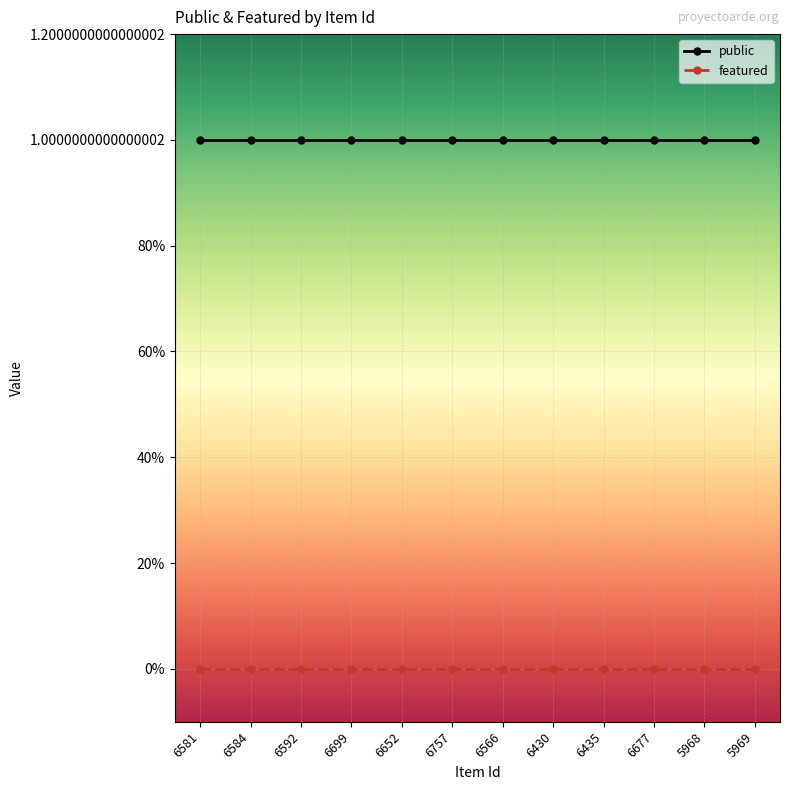

What is the highest value of the public series?

1